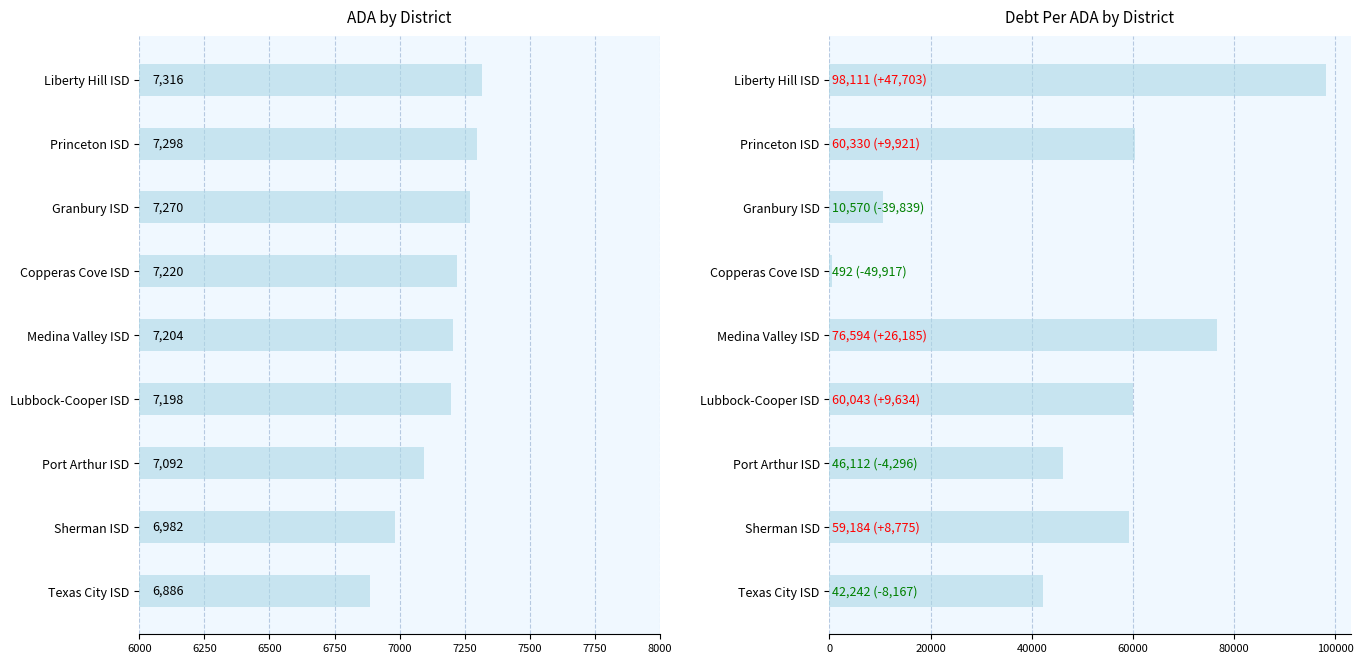

What is the difference between the second highest and second lowest values in the ADA series?

315.7